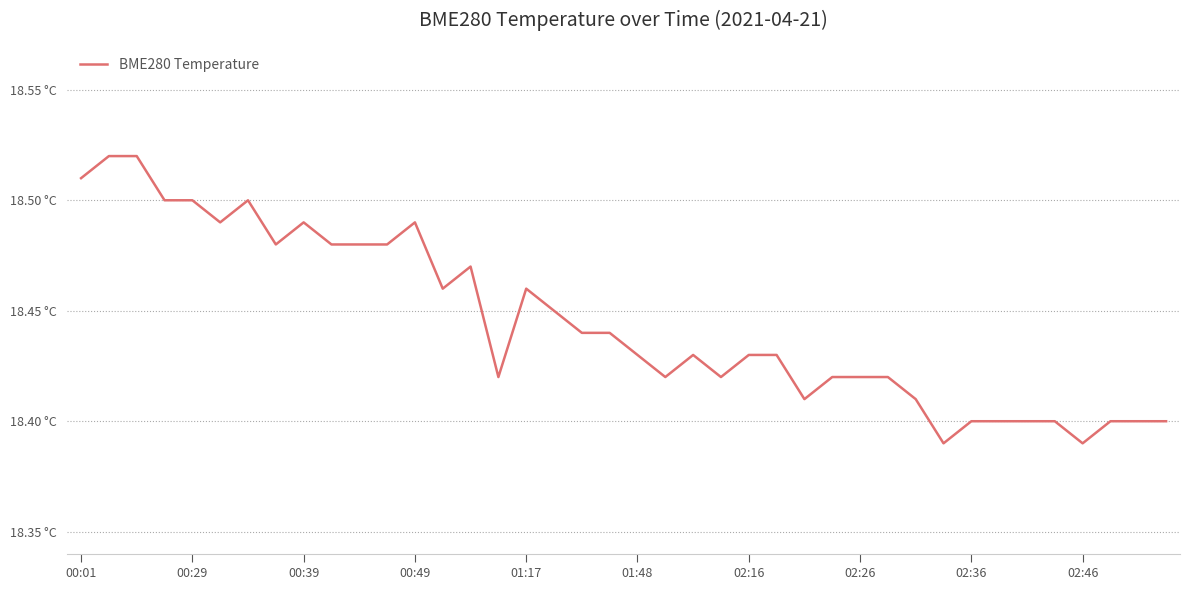

Does the chart display data point markers on the line(s)?

No